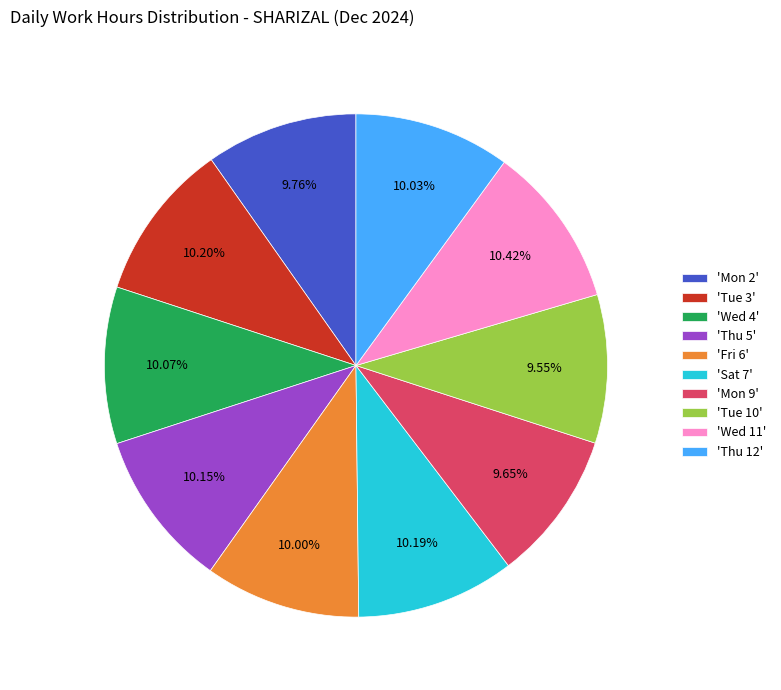

Between 'Tue 10' and 'Wed 11', which is larger?

'Wed 11'